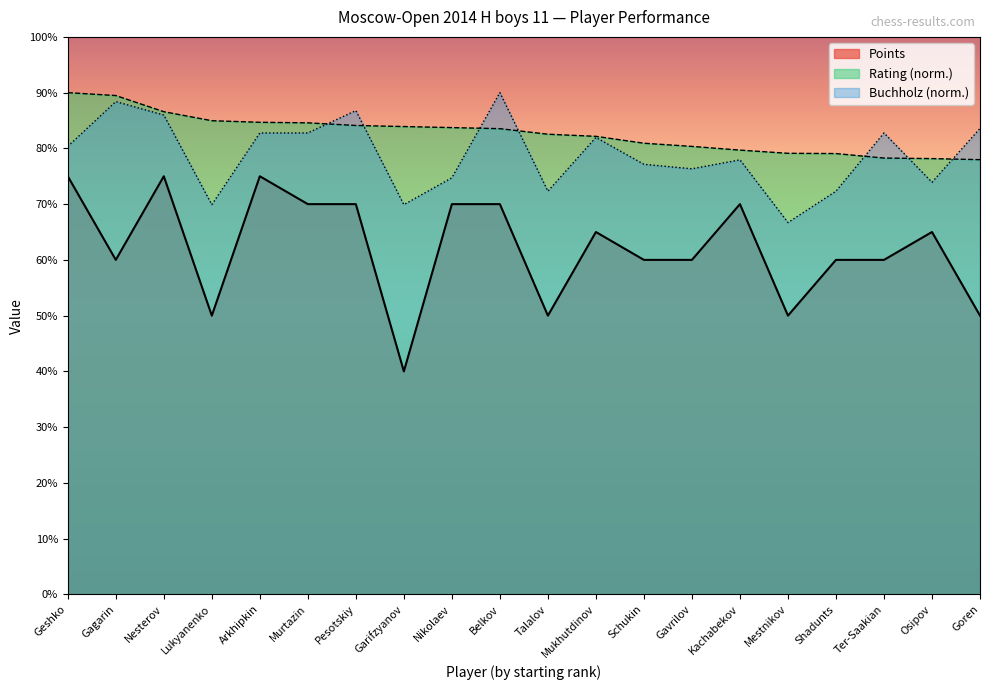

Between Nesterov and Goren, which series saw the biggest shift?

Points